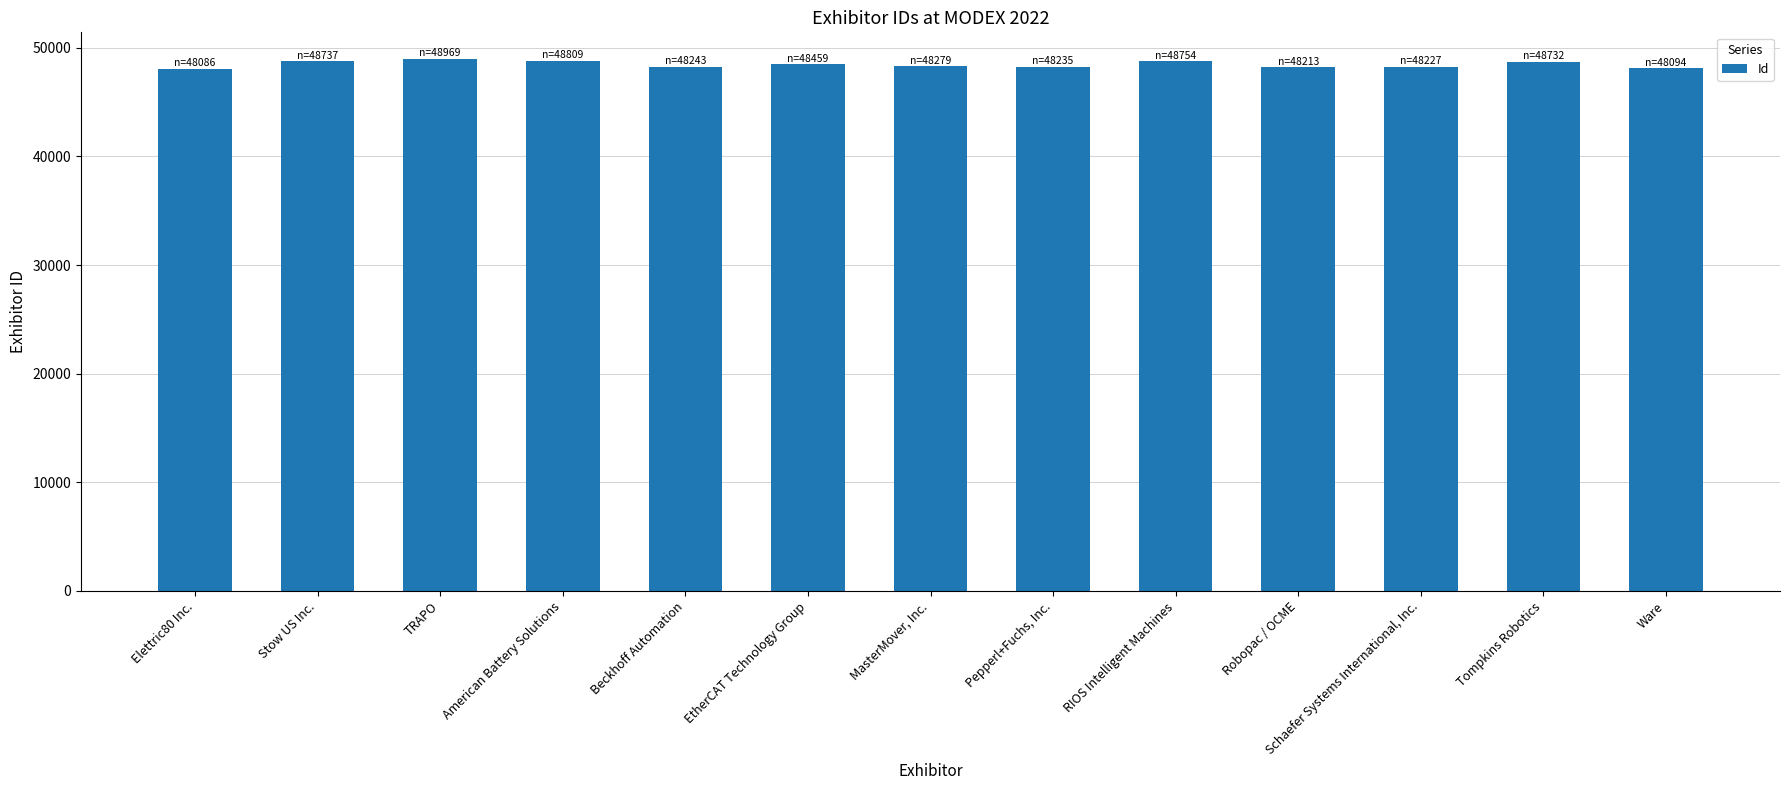

What is the sum of the values at Tompkins Robotics and Pepperl+Fuchs, Inc.?

96967